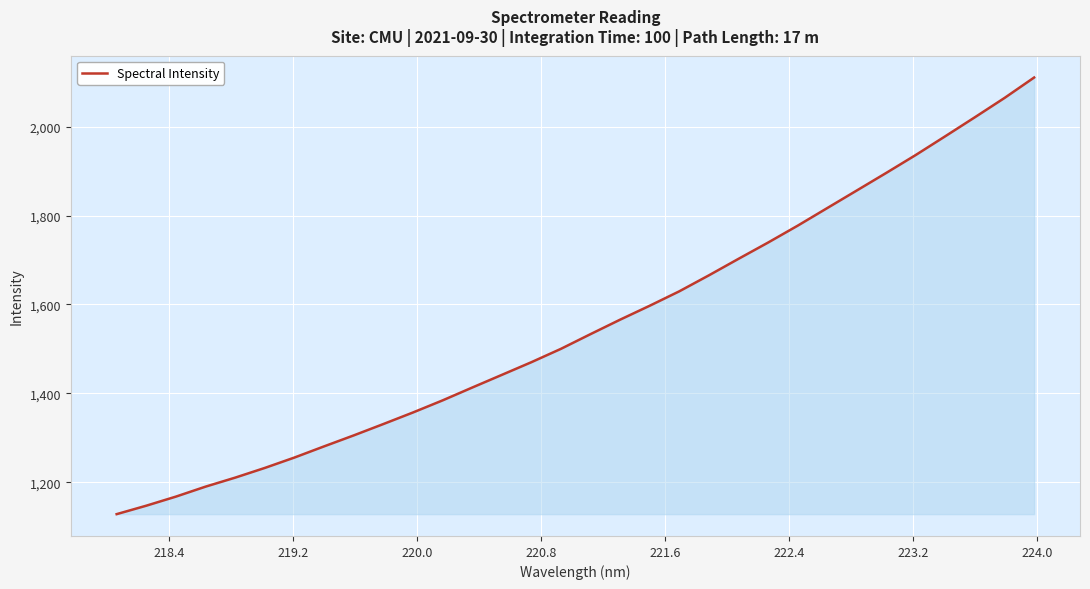

What is the difference between the maximum and minimum values?

982.7